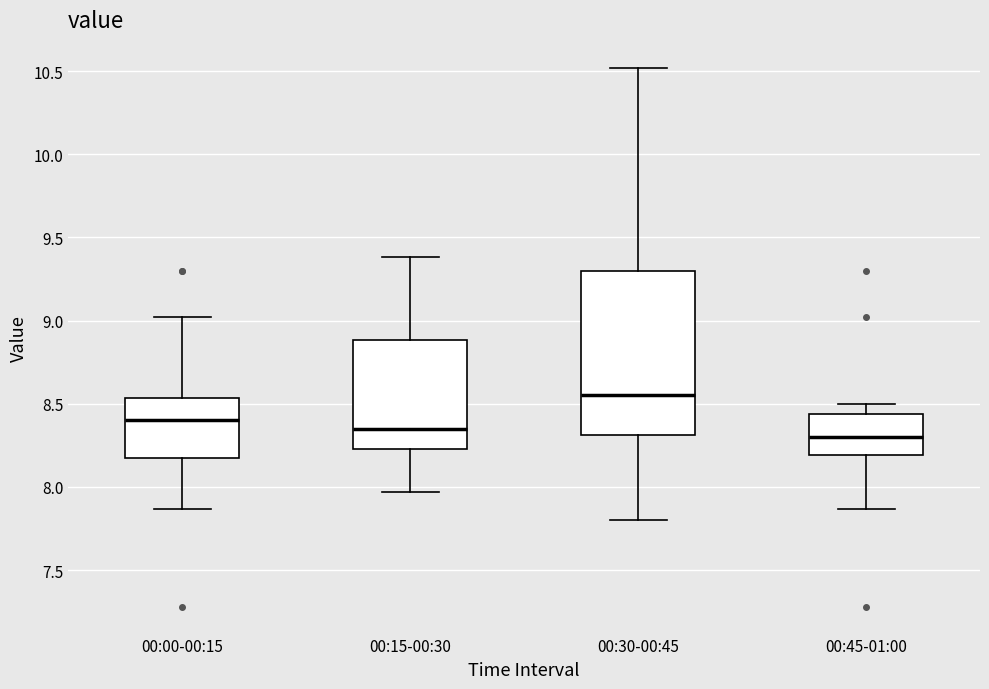

Reading left to right, read every box against the y-axis: the position of its median line, the range the box covers, and the ends of its whiskers. The values are not printed on the chart, so give them approximately, as read against the axis.

00:00-00:15: median 8.40, box 8.20 to 8.55, whiskers 7.85 to 9.00
00:15-00:30: median 8.35, box 8.25 to 8.90, whiskers 7.95 to 9.40
00:30-00:45: median 8.55, box 8.30 to 9.30, whiskers 7.80 to 10.50
00:45-01:00: median 8.30, box 8.20 to 8.45, whiskers 7.85 to 8.50